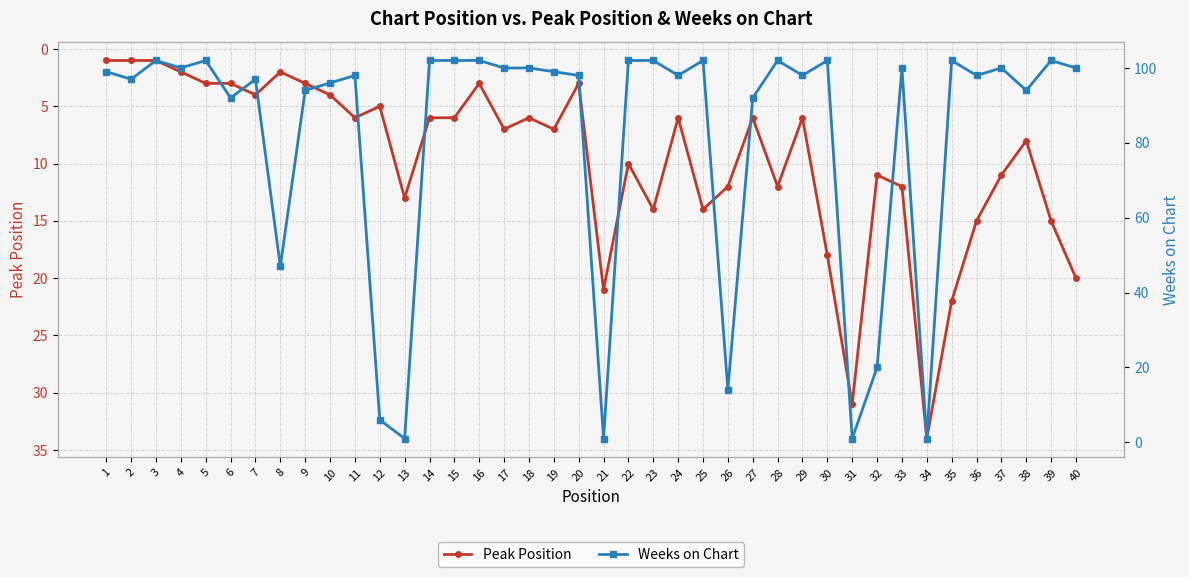

What is the total value across all series at 28?

114